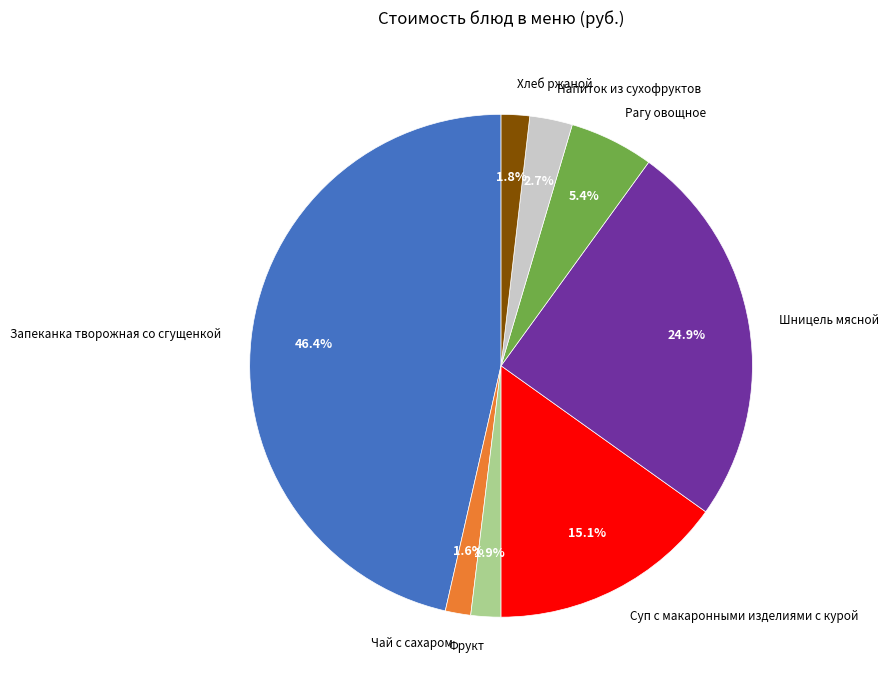

Is Фрукт the majority of the pie?

No